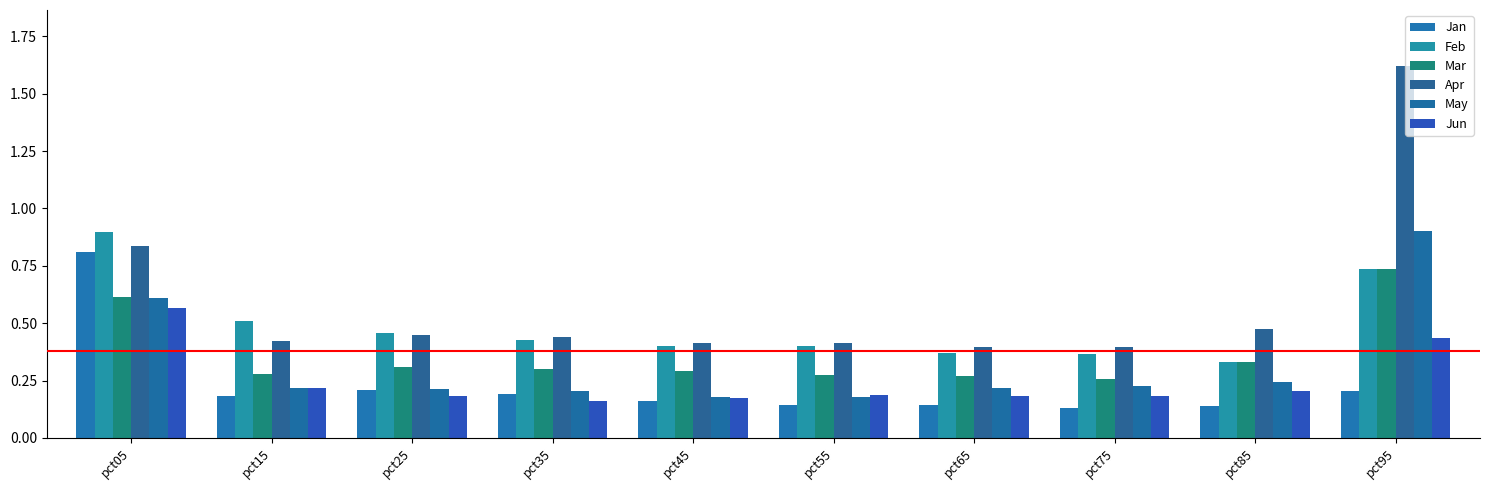

At which label does Mar reach its peak?

pct95